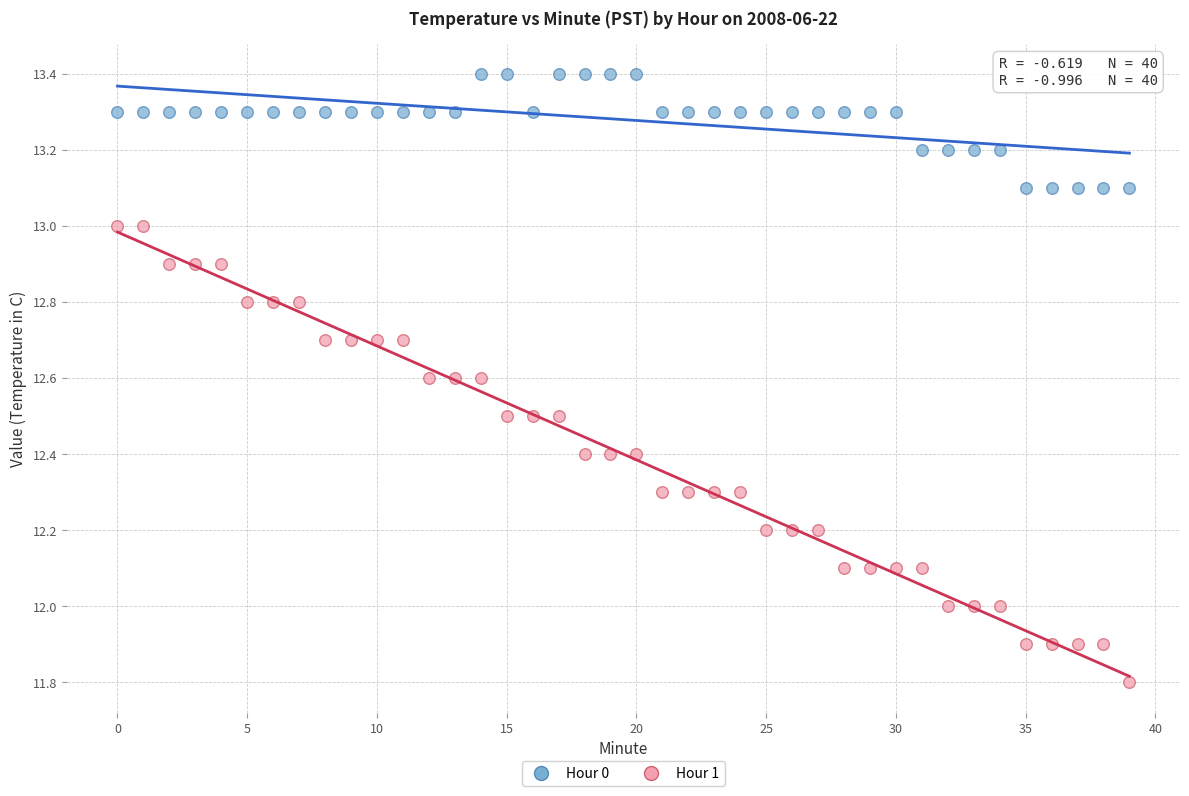

Which series has the widest spread of Y values?

Hour 1